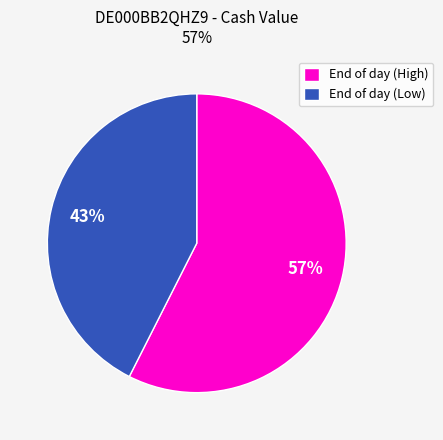

Count the number of slices in the pie.

2